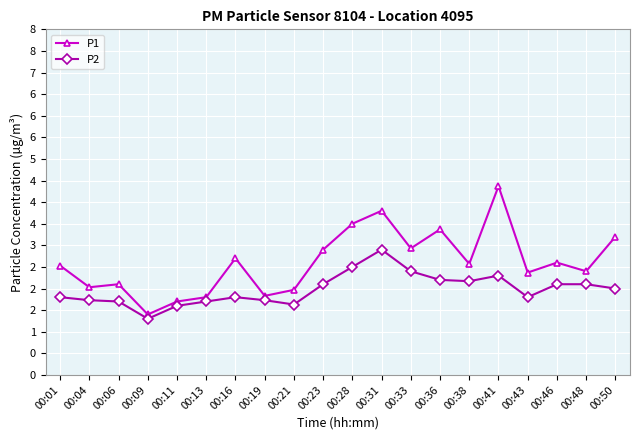

What are all the series names shown in the legend?

P1, P2